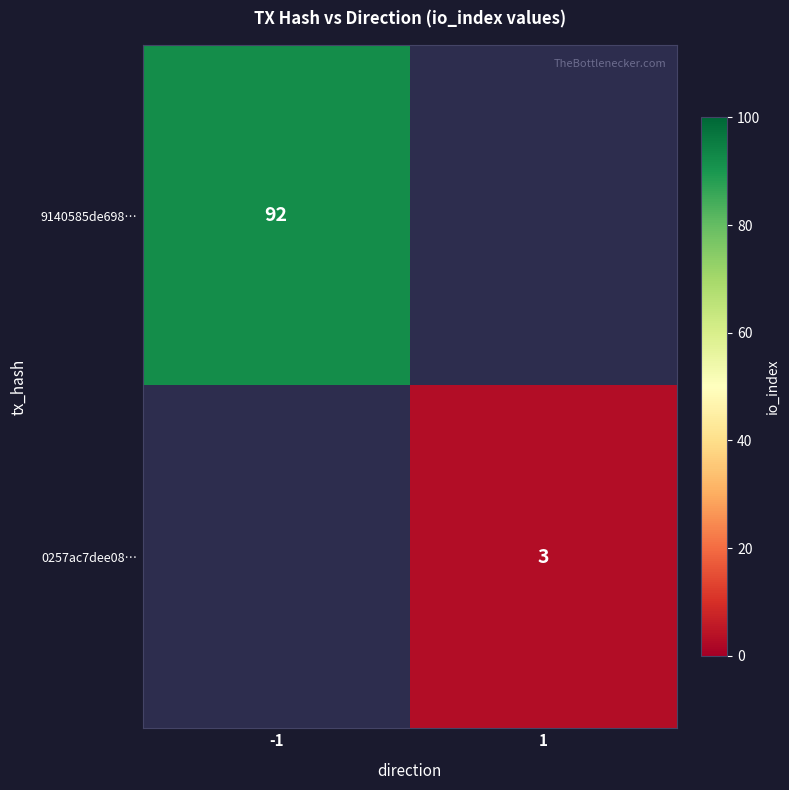

True or false: 0257ac7dee08… has a value of 3 at 1.

True